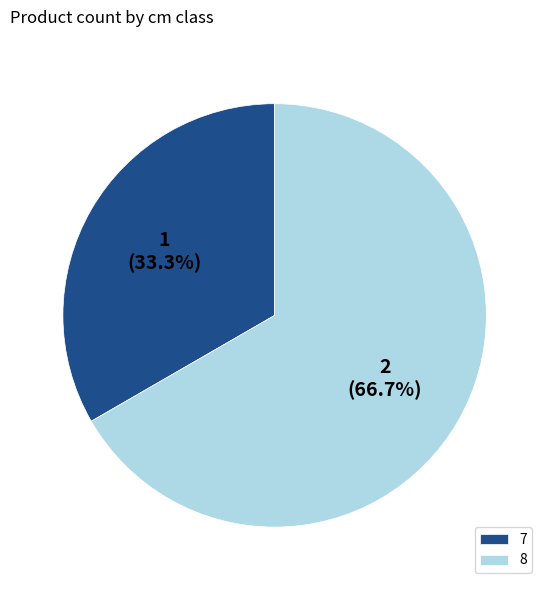

Rank the categories by value from lowest to highest.

7, 8